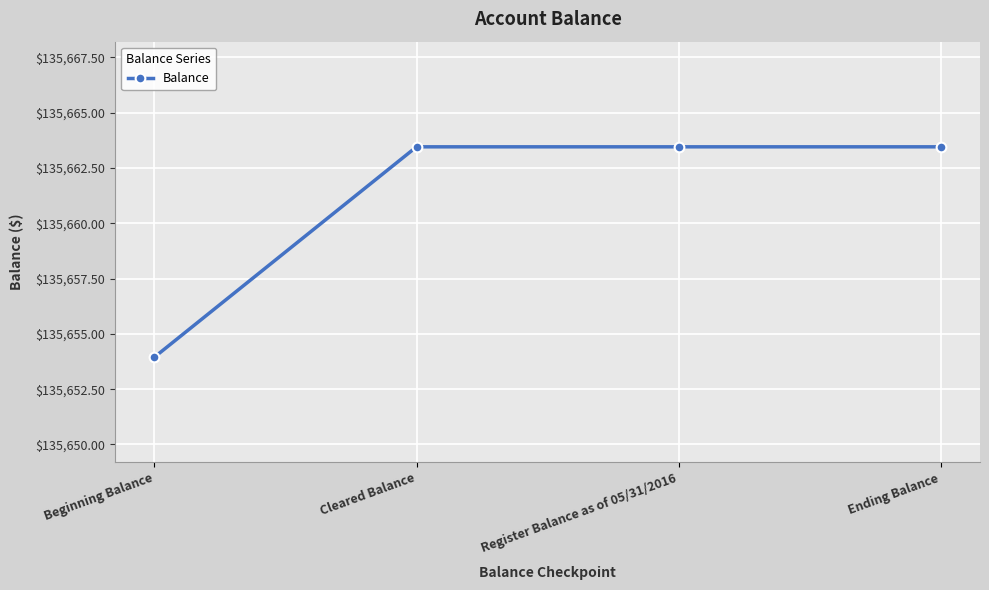

Reading right to left, transcribe all the data shown in this chart.

Ending Balance=135663.5	Register Balance as of 05/31/2016=135663.5	Cleared Balance=135663.5	Beginning Balance=135654.0